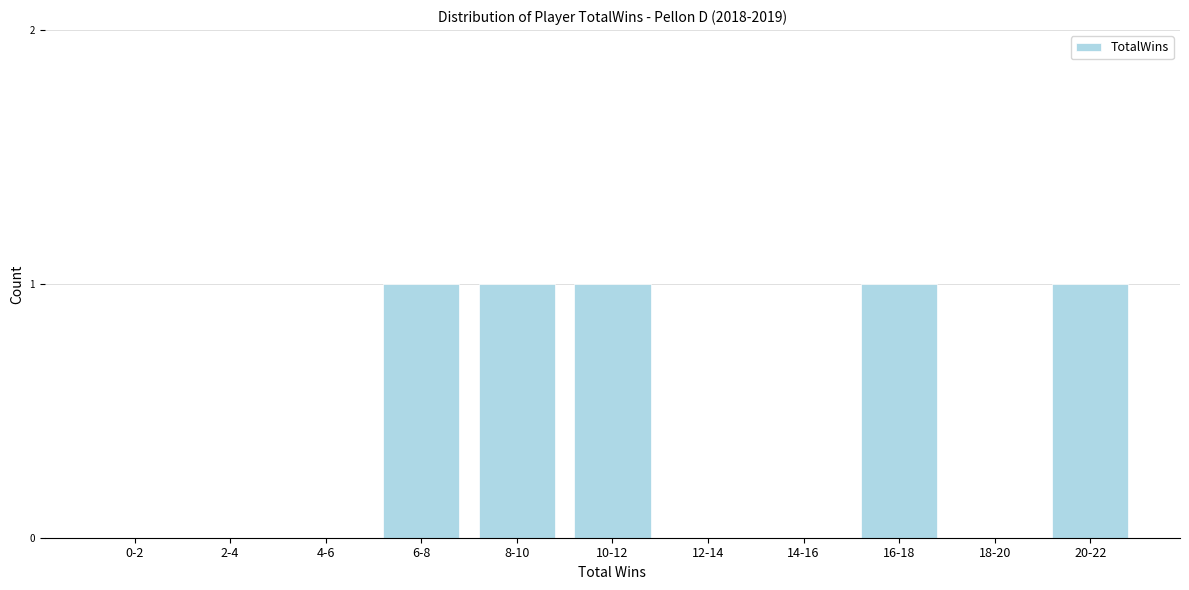

Reading right to left, what are all the values shown in this chart?

20-22=1	18-20=0	16-18=1	14-16=0	12-14=0	10-12=1	8-10=1	6-8=1	4-6=0	2-4=0	0-2=0